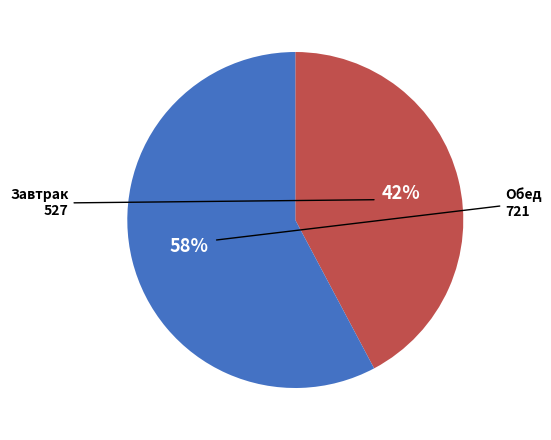

To the nearest percent, what percentage of the pie is Обед?

58%